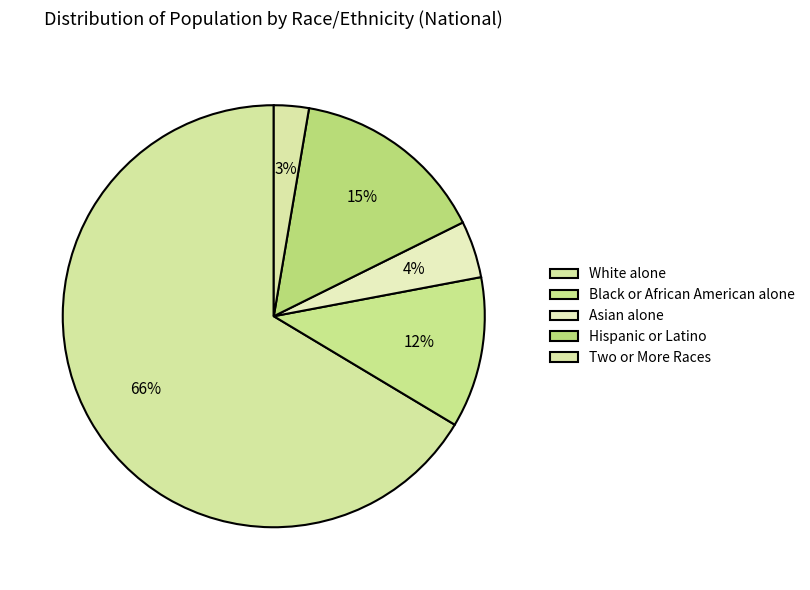

To the nearest percent, what is the difference between the Two or More Races and Hispanic or Latino slice percentages?

12%